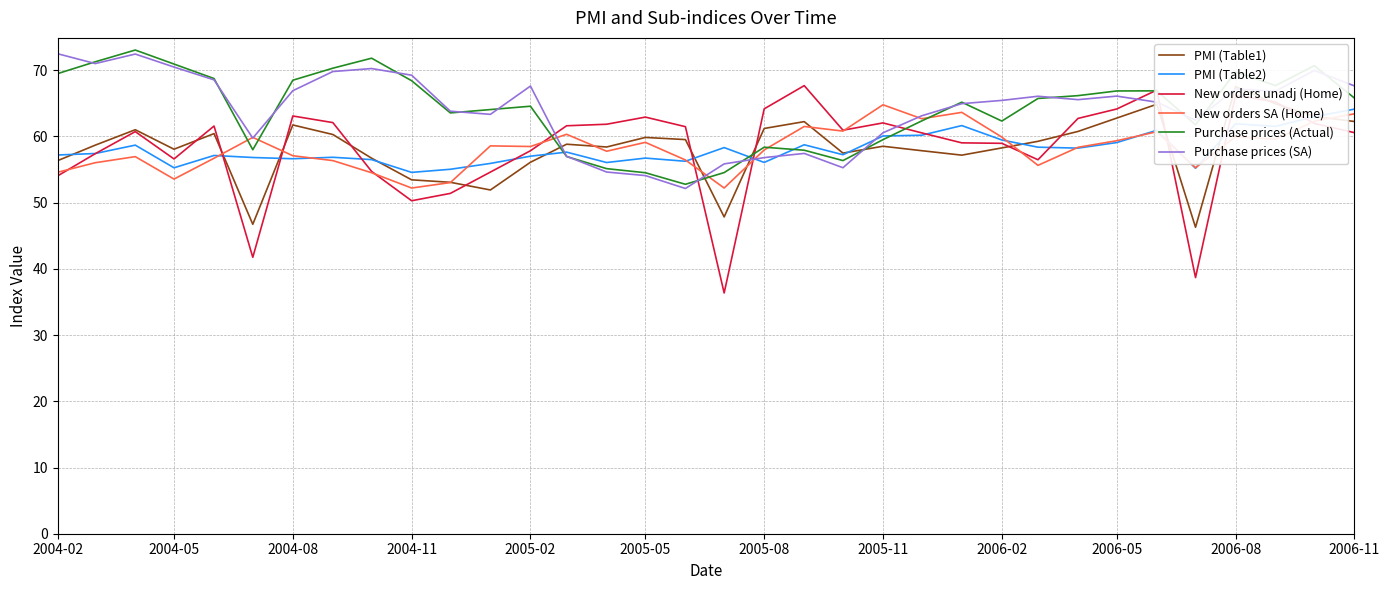

What is the maximum value for PMI (Table2)?

64.1